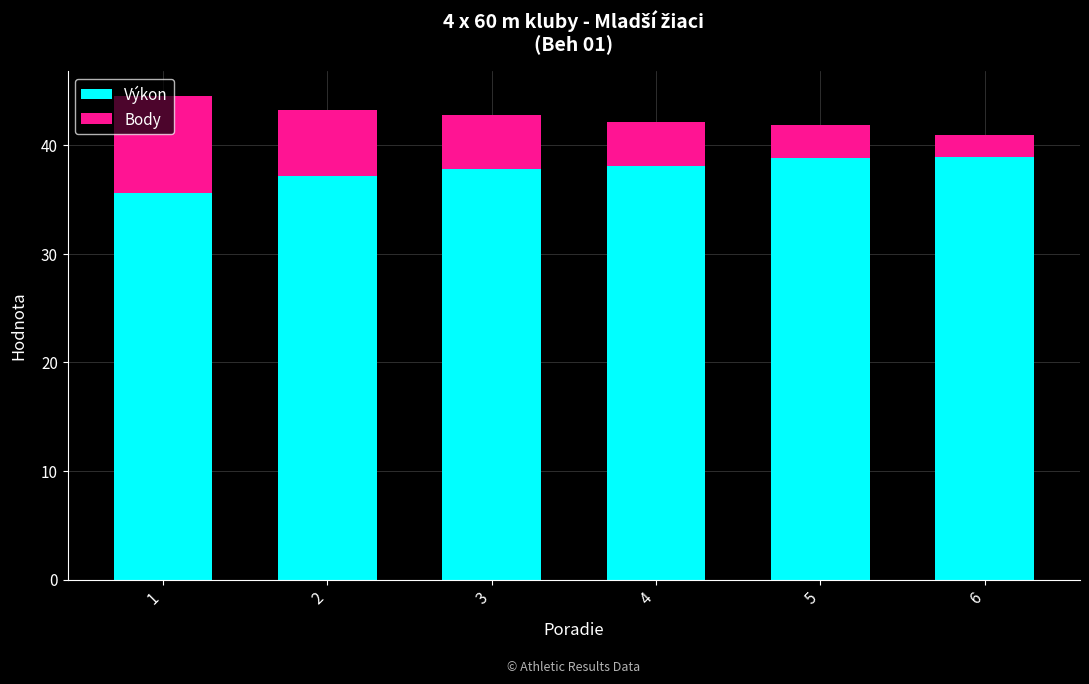

What is the total value across all series at 4?

42.1